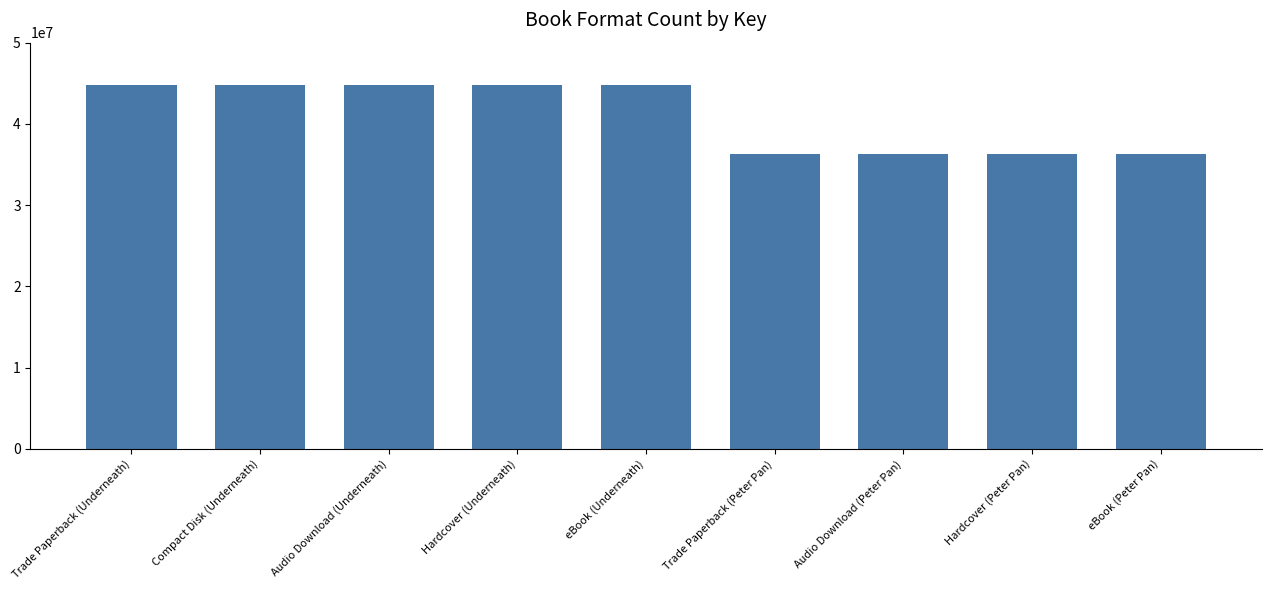

The chart shows a value of 44734462 at Audio Download (Underneath). True or false?

True